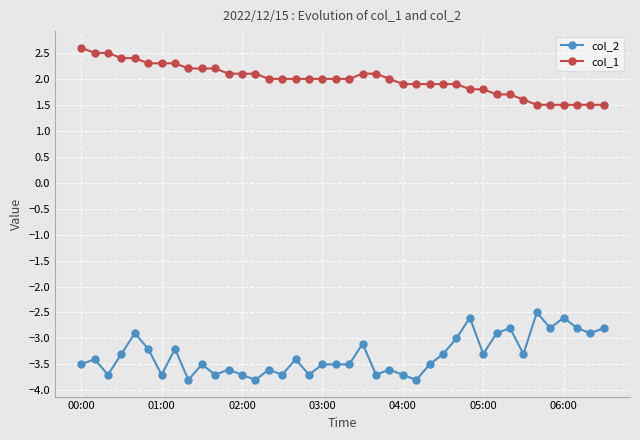

List the series in order of their peak value, lowest first.

col_2, col_1